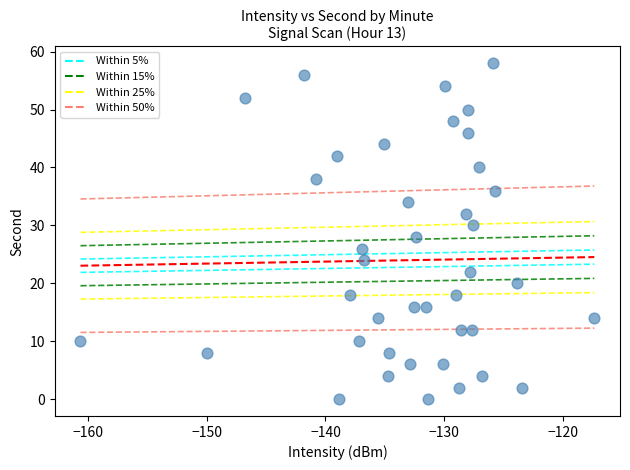

What is the range of Y values (max minus min)?

58